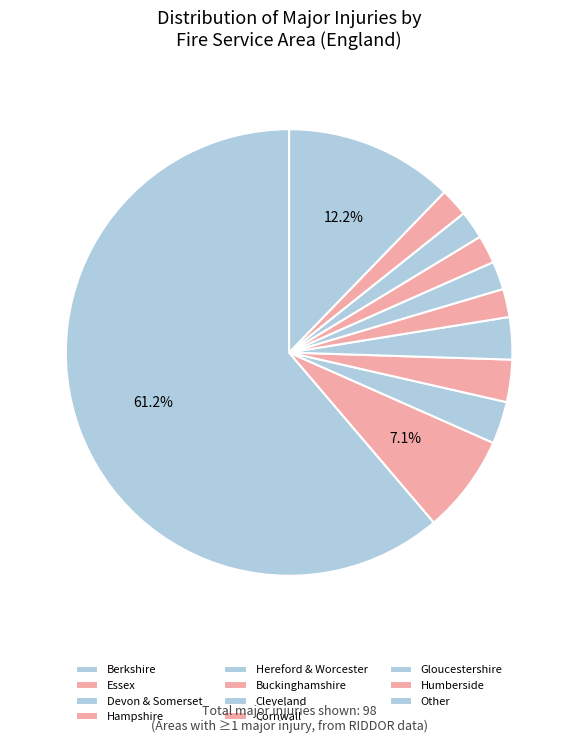

Is there any slice that represents more than half of the pie?

Yes